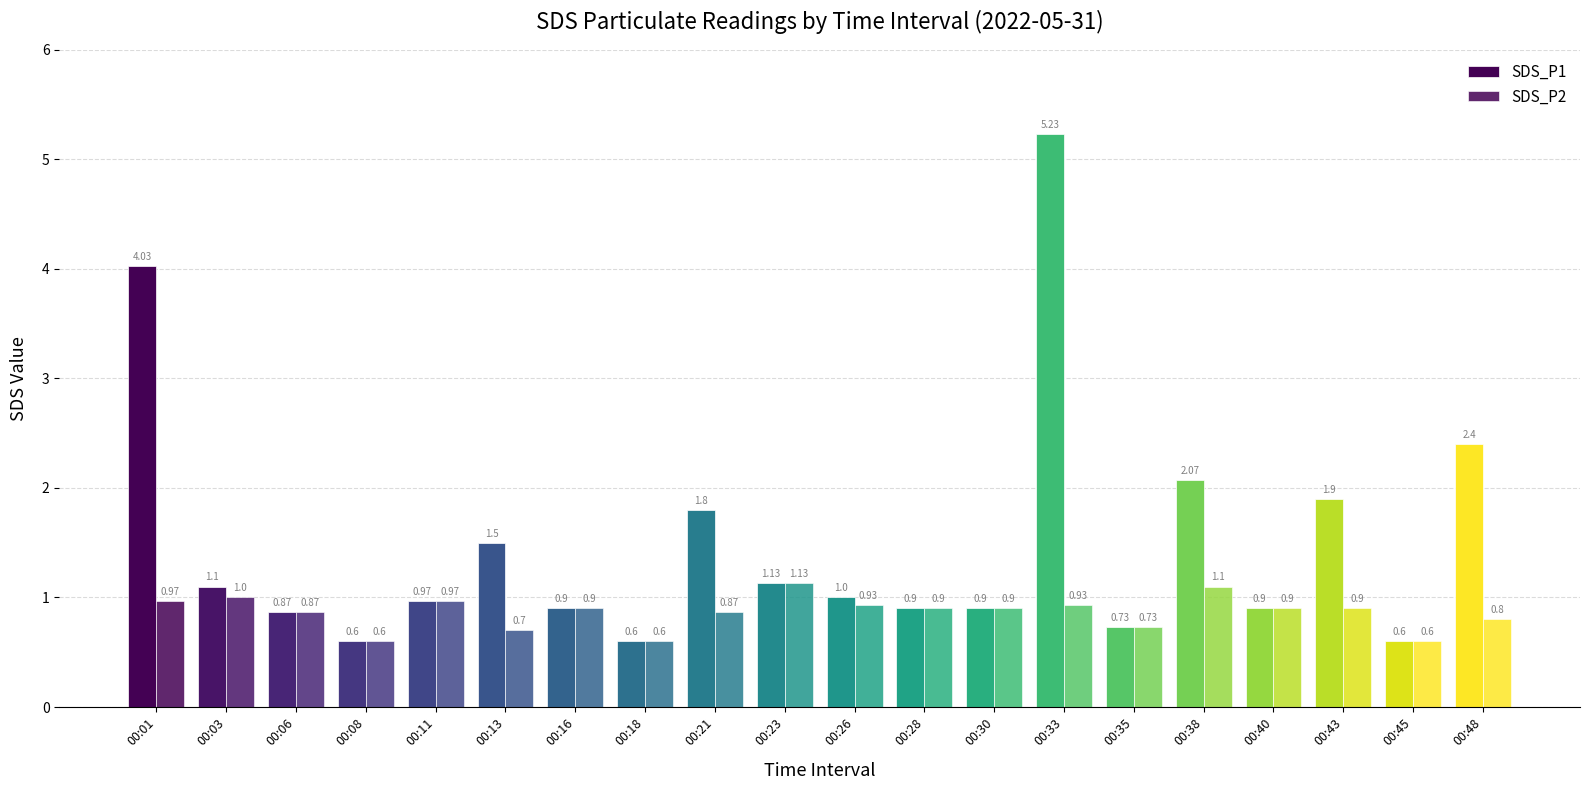

Does the chart contain stacked bars?

No